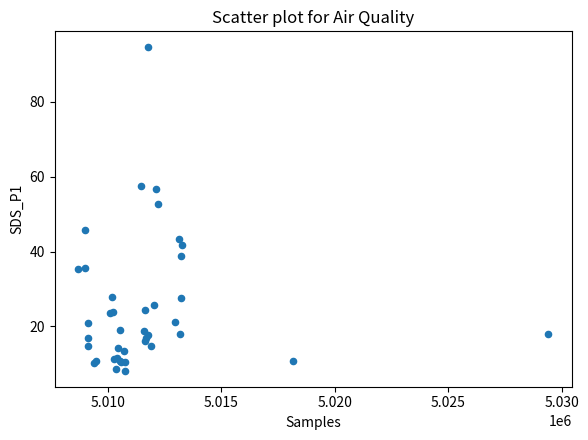

What Y value in the scatter plot is closest to 51?

52.8